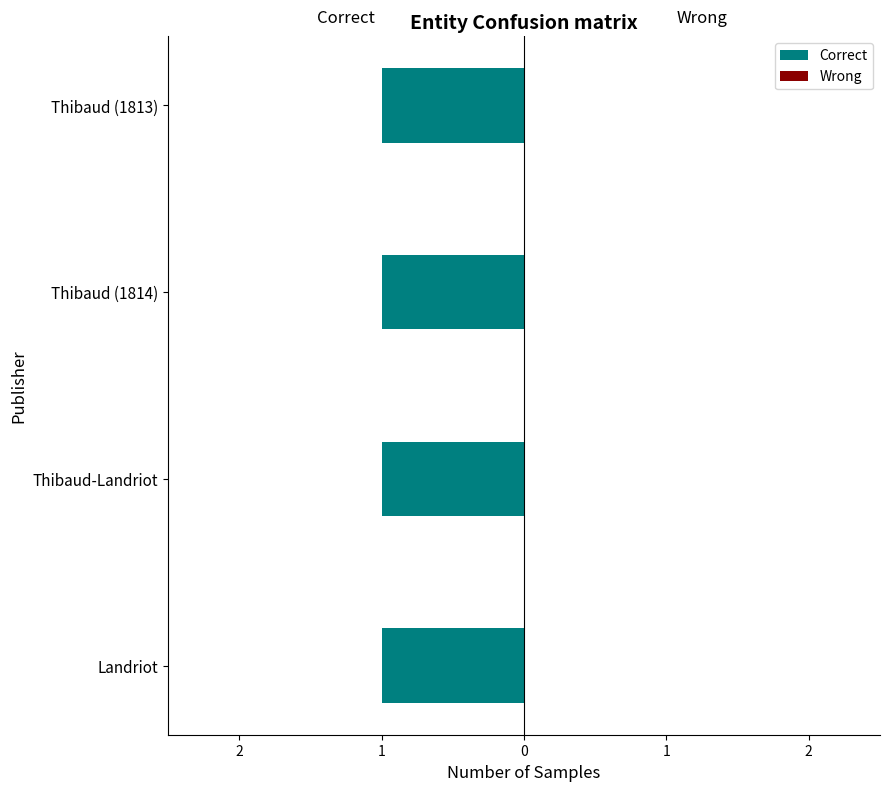

Reading right to left, what are all the values shown in this chart?

public: 1	1	1	1
featured: 0	0	0	0